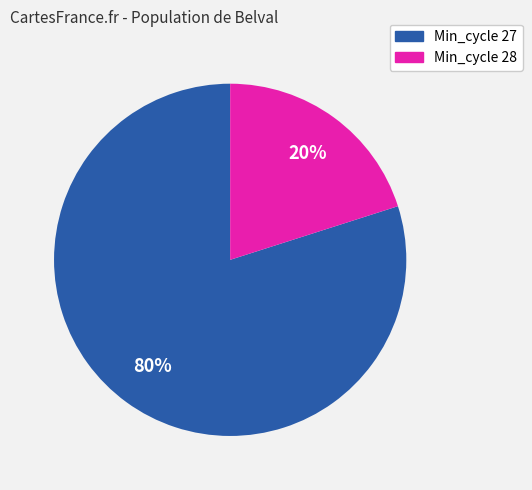

Does any single category account for the majority?

Yes